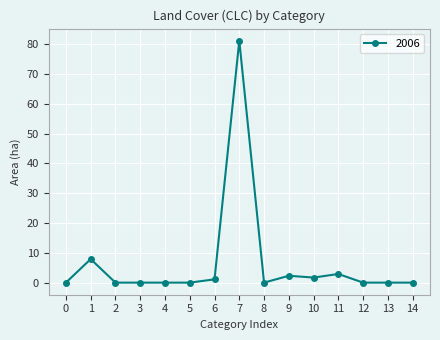

At which category does the data reach its first local peak?

1